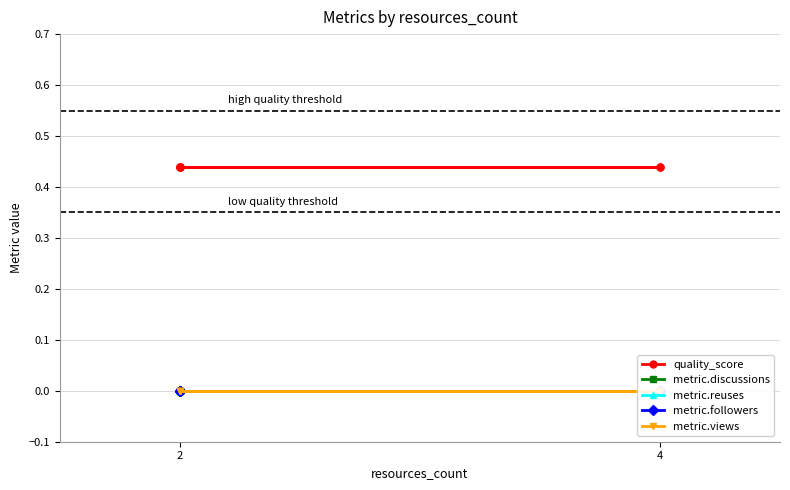

At which label is metric.reuses closest to 0?

4